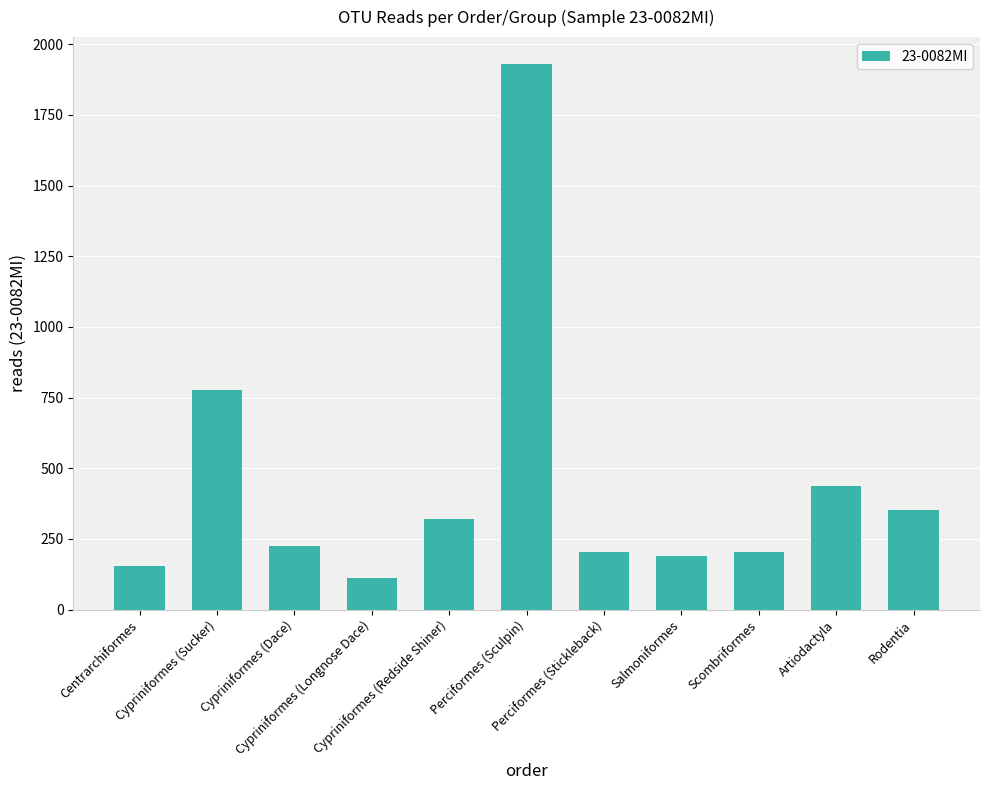

What is the average value?

446